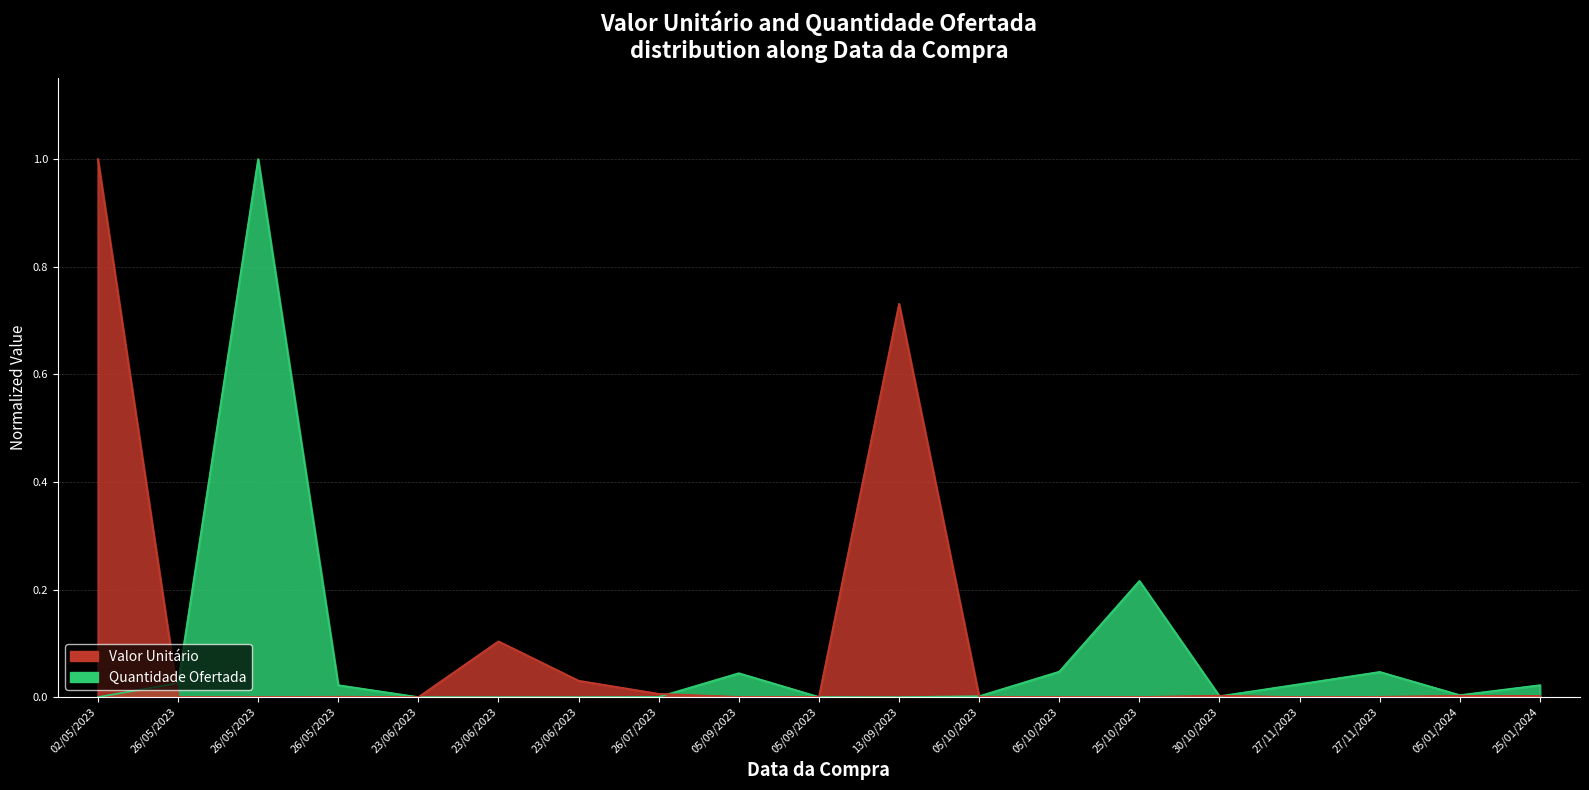

How many lines are shown in the chart?

2